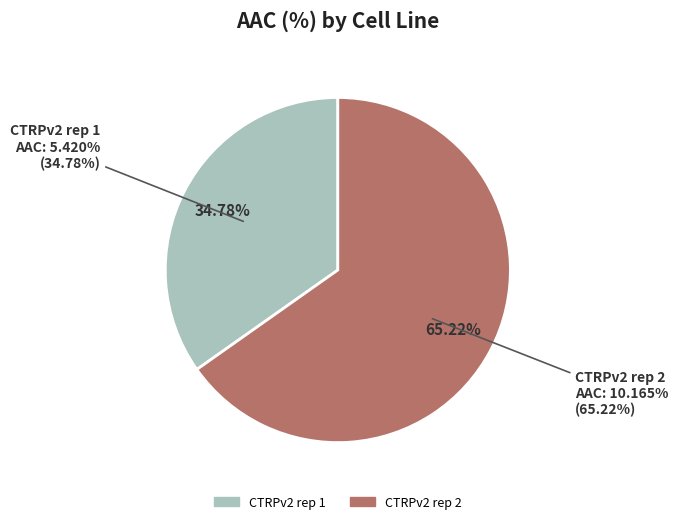

To the nearest percent, what is the combined percentage of CTRPv2 rep 2 and CTRPv2 rep 1?

100%